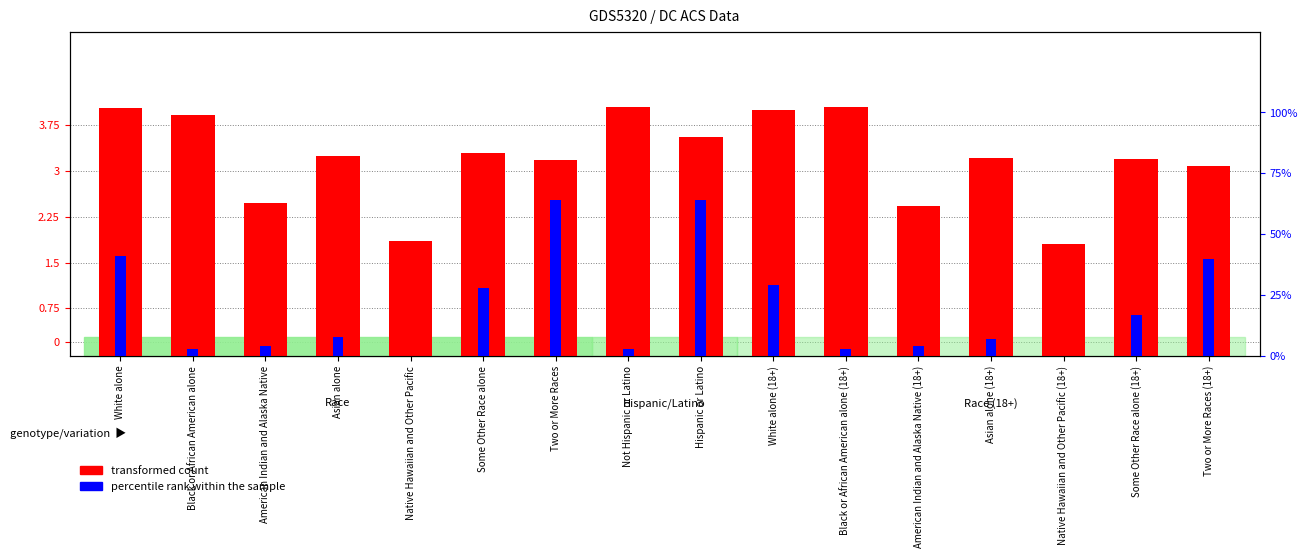

Reading left to right, extract all data points from this chart.

transformed count: 12.4	12.0	7.6	10.0	5.7	10.1	9.8	12.4	10.9	12.3	12.4	7.5	9.9	5.6	9.8	9.5
percentile rank within the sample: 41.0	3.0	4.0	8.0	0.0	28.0	64.0	3.0	64.0	29.0	3.0	4.0	7.0	0.0	17.0	40.0